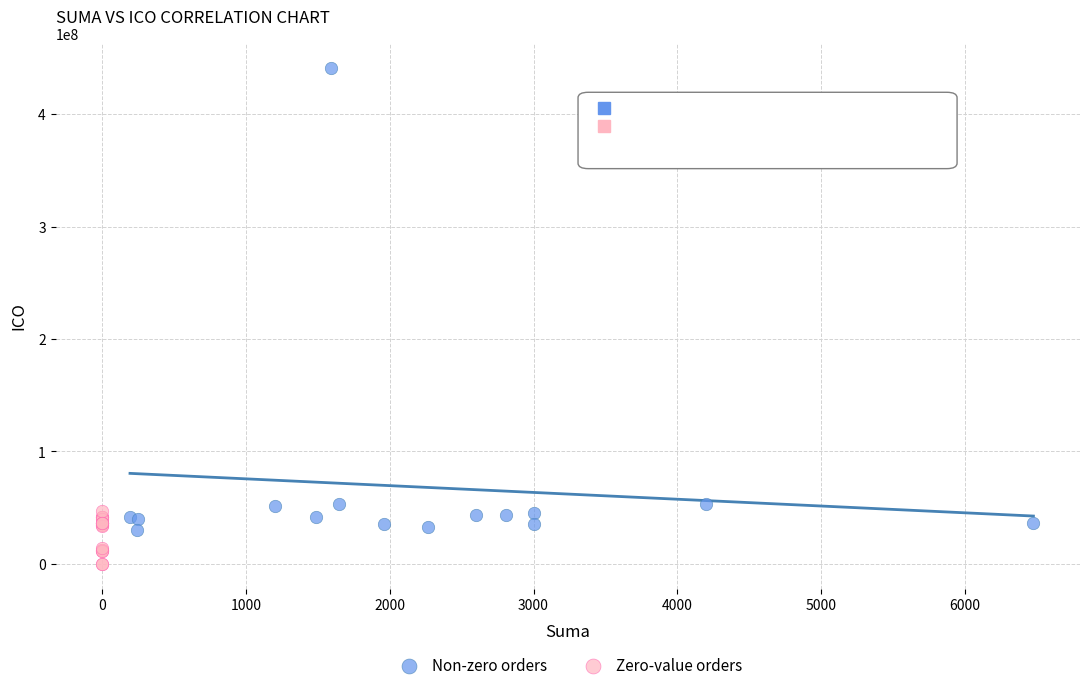

Which series reaches the maximum Y coordinate?

Non-zero orders